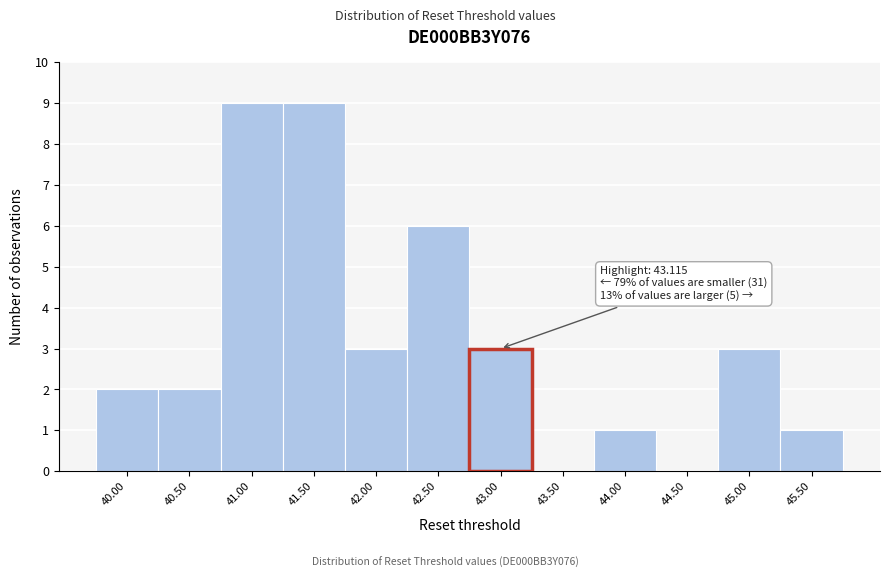

Reading right to left, list all the values displayed in this chart.

45.50=1	45.00=3	44.50=0	44.00=1	43.50=0	43.00=3	42.50=6	42.00=3	41.50=9	41.00=9	40.50=2	40.00=2